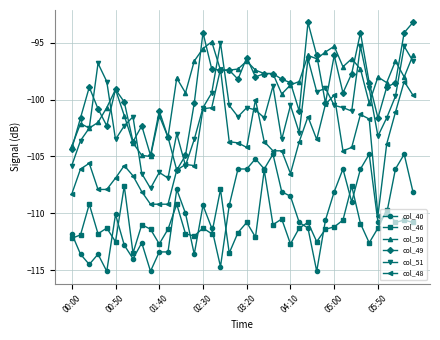

Reading left to right, what are all the values shown in this chart?

col_40: -111.8	-113.6	-114.5	-113.6	-115.1	-110.1	-112.8	-114.0	-112.6	-115.1	-113.4	-113.4	-107.9	-110.0	-113.6	-109.3	-111.3	-114.7	-109.3	-106.1	-106.1	-105.2	-106.1	-104.8	-108.1	-108.5	-110.8	-111.3	-115.1	-110.6	-108.1	-106.1	-109.0	-106.1	-104.8	-110.8	-110.0	-106.1	-104.8	-108.1
col_46: -112.2	-111.9	-109.2	-111.8	-111.3	-112.5	-107.6	-113.5	-111.0	-111.4	-112.7	-111.4	-109.2	-111.8	-112.0	-111.3	-111.8	-107.9	-113.5	-111.7	-110.8	-112.1	-106.2	-111.0	-110.5	-112.7	-111.3	-110.8	-112.5	-111.4	-111.2	-110.6	-107.6	-110.9	-112.6	-111.3	-109.7	-110.8	-110.6	-110.8
col_50: -104.1	-102.1	-102.5	-102.0	-100.7	-99.1	-101.4	-103.8	-104.9	-105.0	-101.4	-103.3	-98.1	-99.4	-96.6	-95.5	-94.9	-97.4	-97.4	-97.3	-96.6	-97.4	-97.7	-97.7	-99.5	-98.7	-98.4	-96.1	-96.4	-95.8	-95.3	-97.1	-96.4	-97.3	-100.3	-98.0	-98.5	-96.6	-98.0	-96.1
col_49: -104.3	-101.6	-98.9	-100.8	-102.3	-99.1	-100.2	-103.7	-102.3	-104.9	-101.0	-103.3	-106.2	-104.9	-100.3	-94.1	-97.3	-97.4	-97.4	-98.2	-96.3	-98.0	-97.7	-97.7	-98.2	-98.5	-101.0	-93.2	-96.1	-100.3	-96.1	-99.4	-97.7	-94.1	-98.5	-101.6	-98.9	-98.5	-94.1	-93.2
col_51: -105.8	-103.6	-102.5	-96.8	-98.4	-103.5	-102.3	-101.5	-106.5	-107.8	-106.4	-106.9	-103.0	-105.8	-103.5	-100.7	-99.4	-95.0	-100.5	-101.5	-100.7	-100.9	-101.6	-98.8	-103.5	-100.5	-102.9	-96.4	-99.3	-99.0	-100.5	-100.7	-101.0	-95.3	-99.0	-103.2	-101.6	-99.7	-95.3	-96.6
col_48: -108.3	-106.1	-105.6	-107.9	-107.9	-106.9	-105.8	-106.7	-108.1	-109.2	-109.2	-109.2	-106.2	-105.7	-105.8	-100.8	-100.7	-97.3	-103.7	-103.8	-104.2	-100.0	-103.7	-104.5	-104.5	-106.5	-103.7	-101.5	-103.5	-100.4	-99.6	-104.5	-104.2	-101.3	-101.7	-110.2	-103.9	-101.1	-98.4	-99.6